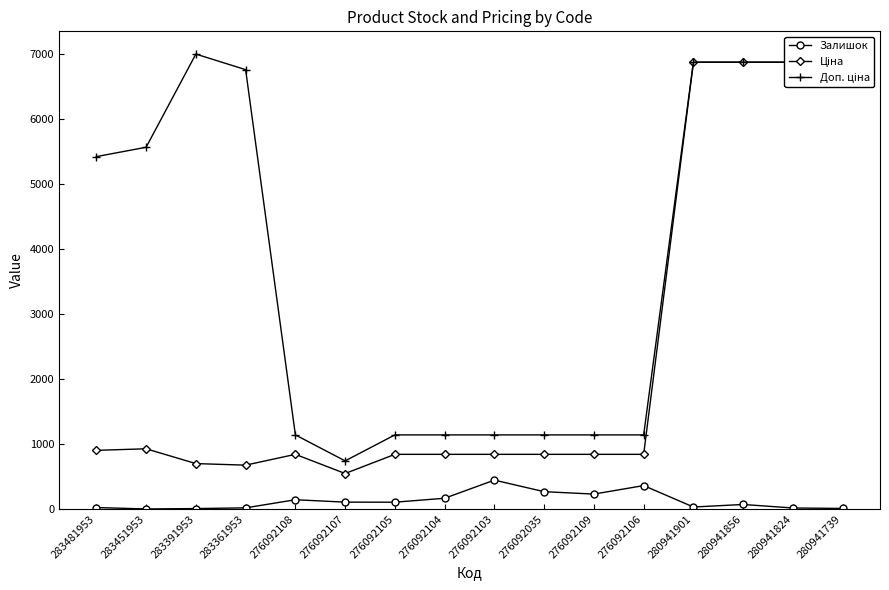

Reading left to right, transcribe all the data shown in this chart.

Залишок: 24.0	2.0	8.0	19.0	144.0	107.0	106.0	167.0	446.0	268.0	231.0	362.0	32.0	71.0	17.0	10.0
Ціна: 904.3	928.3	700.4	676.4	842.8	547.8	842.8	842.8	842.8	842.8	842.8	842.8	6879.5	6879.5	6879.5	6879.5
Доп. ціна: 5425.9	5569.9	7004.3	6764.4	1142.1	742.0	1142.1	1142.1	1142.1	1142.1	1142.1	1142.1	6879.5	6879.5	6879.5	6879.5